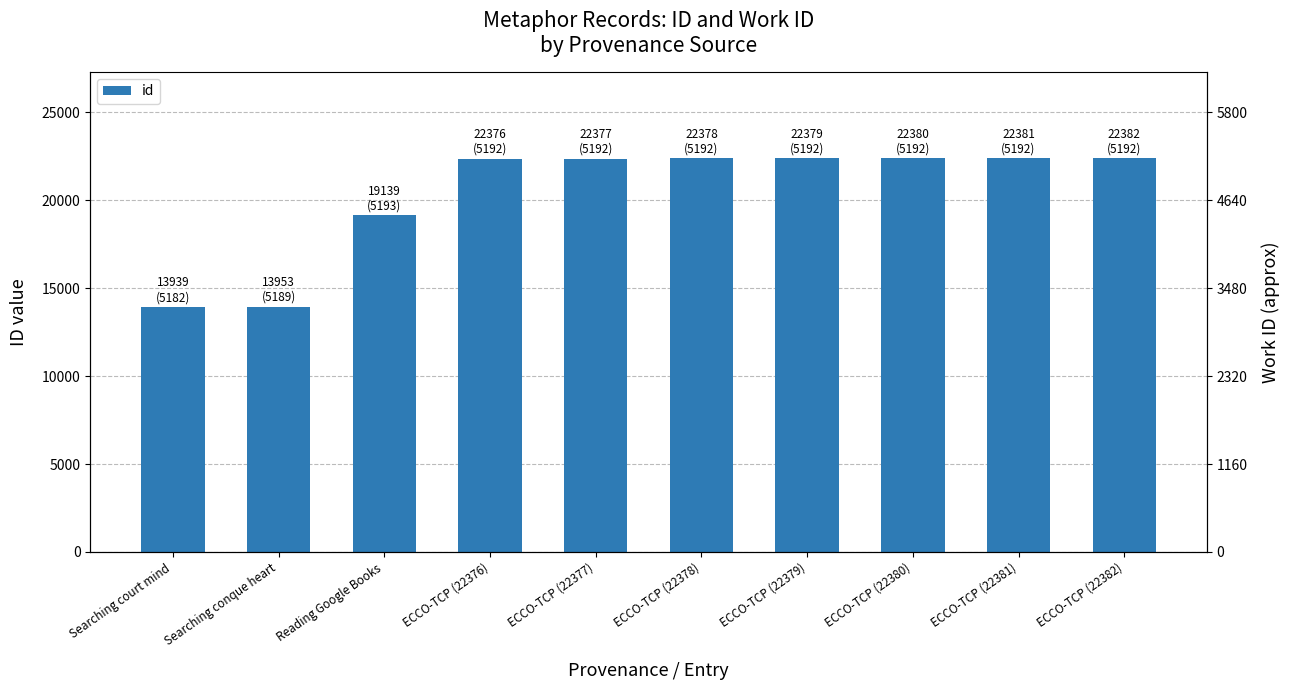

Reading left to right, list all the values displayed in this chart.

Searching court mind=13939	Searching conque heart=13953	Reading Google Books=19139	ECCO-TCP (22376)=22376	ECCO-TCP (22377)=22377	ECCO-TCP (22378)=22378	ECCO-TCP (22379)=22379	ECCO-TCP (22380)=22380	ECCO-TCP (22381)=22381	ECCO-TCP (22382)=22382